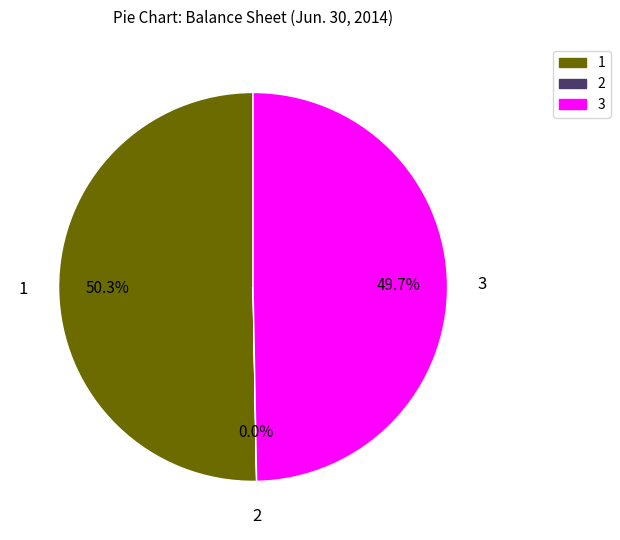

Combined, what portion of the pie is 3 and 1?

100.0%